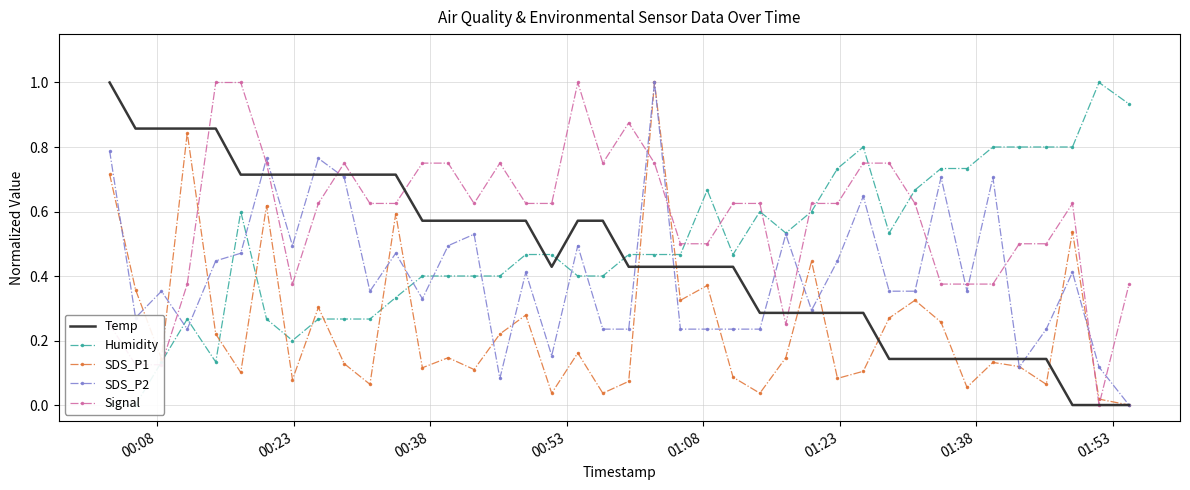

Rank the series by their maximum value, from highest to lowest.

Temp, Humidity, SDS_P1, SDS_P2, Signal